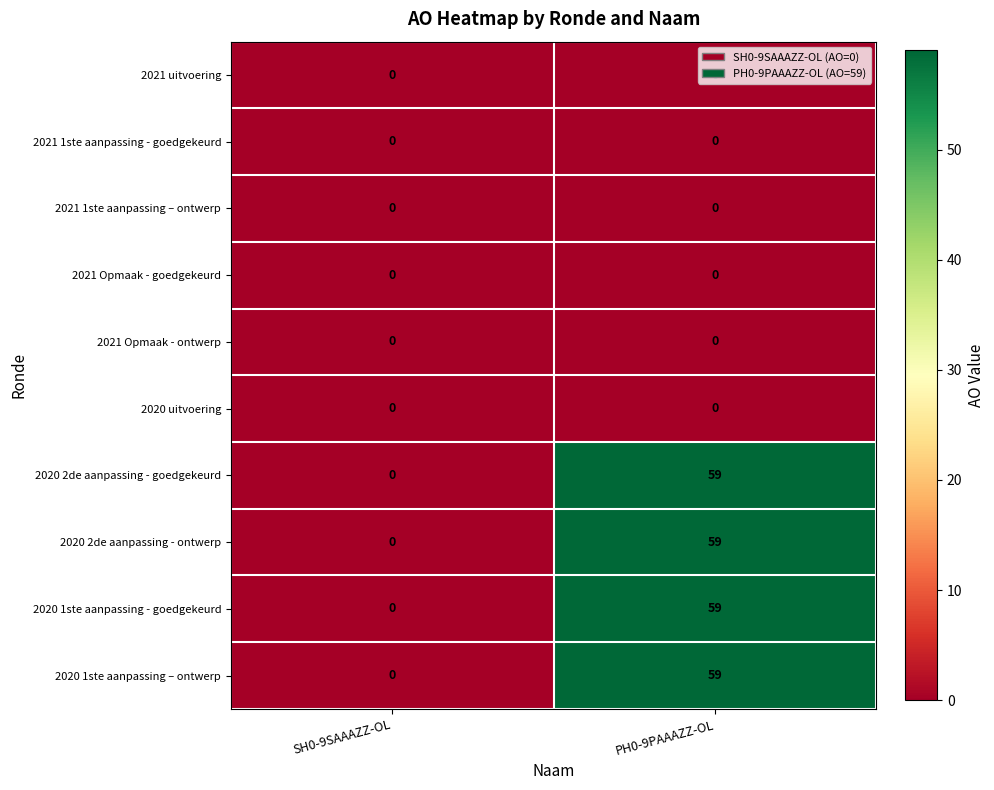

What is the spread (max minus min) of values at PH0-9PAAAZZ-OL?

59